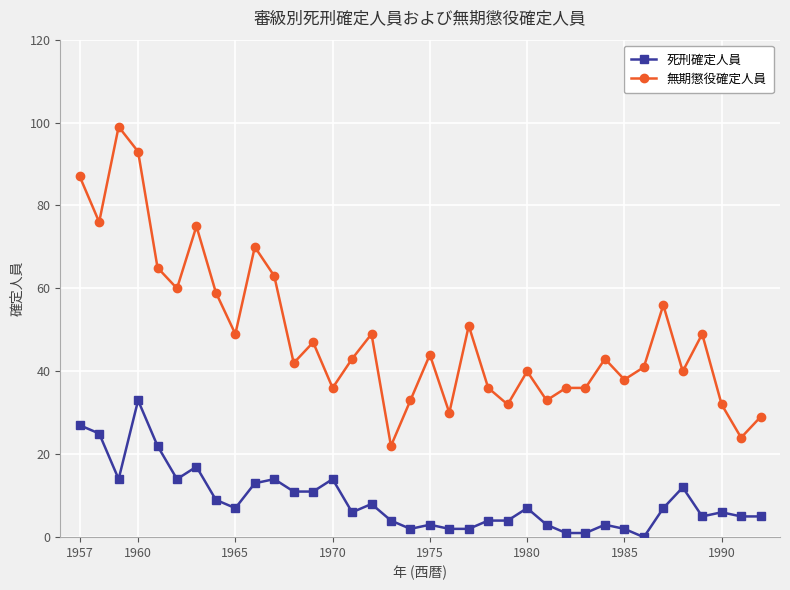

Which series has the largest range (max minus min)?

無期懲役確定人員